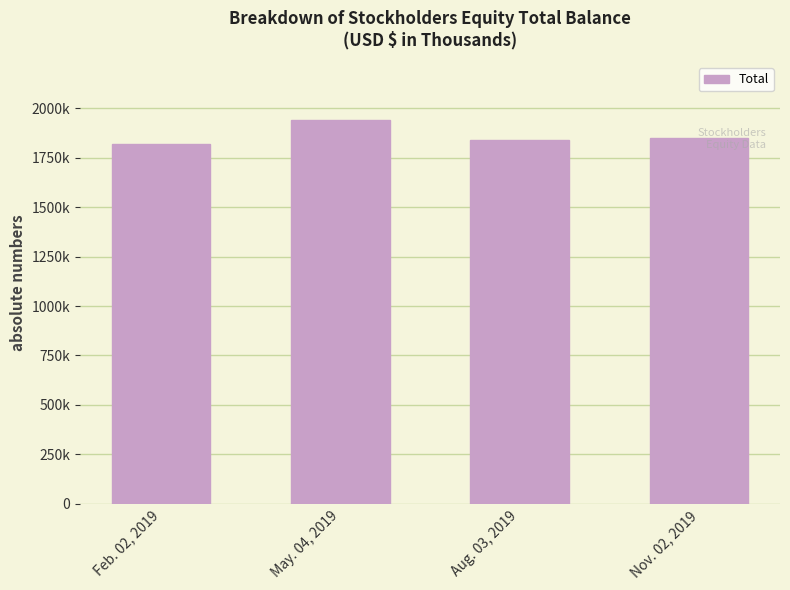

Does the chart contain any negative values?

No